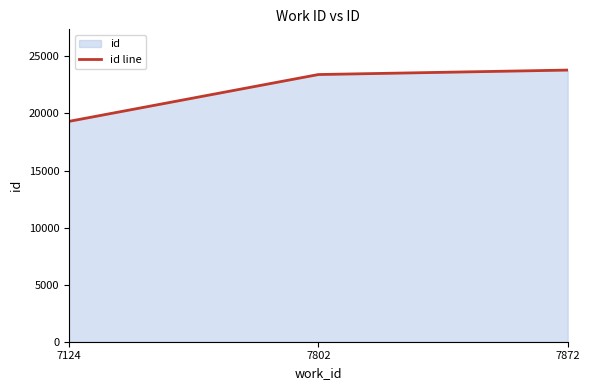

What is the sum of the values at 7802 and 7872?

47207